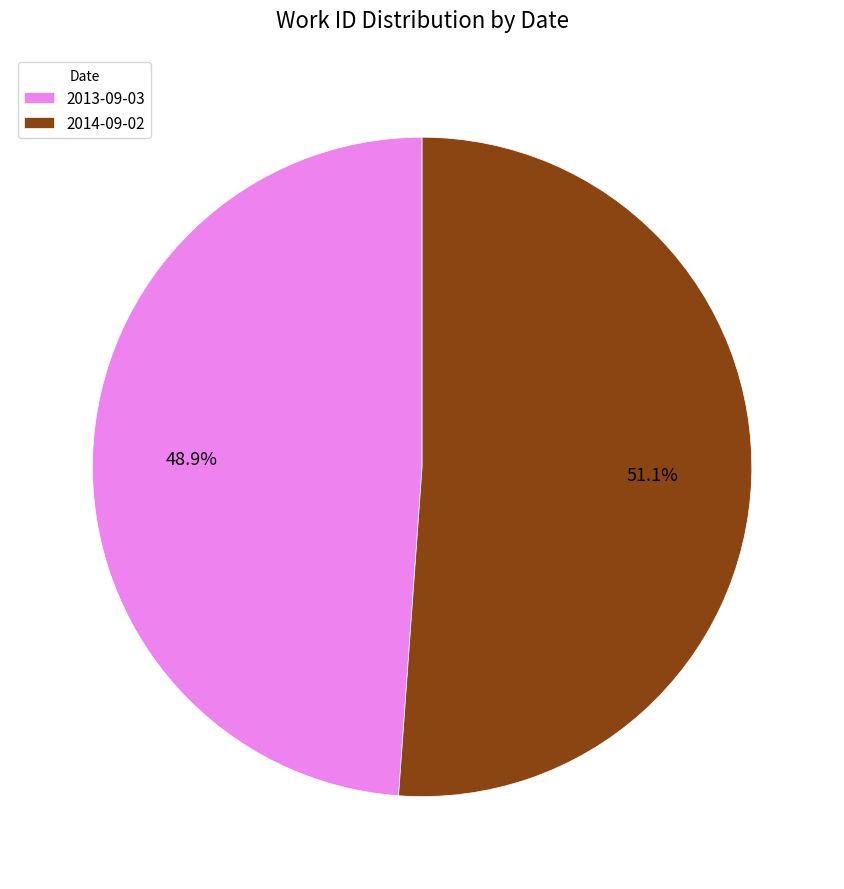

To the nearest percent, what is the combined percentage of 2013-09-03 and 2014-09-02?

100%